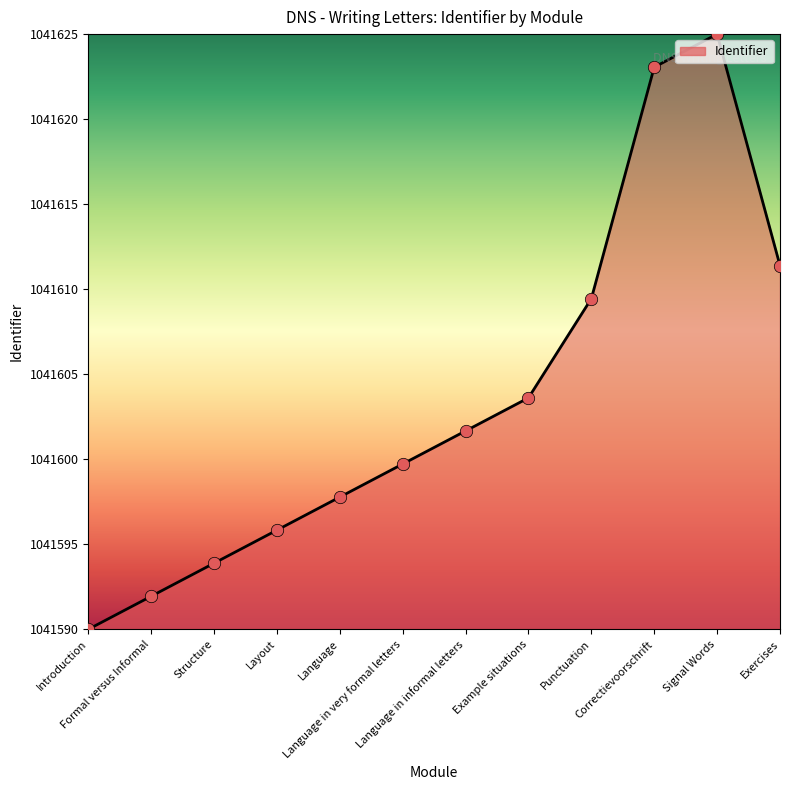

What is the change in value from Structure to Signal Words?

+31.1